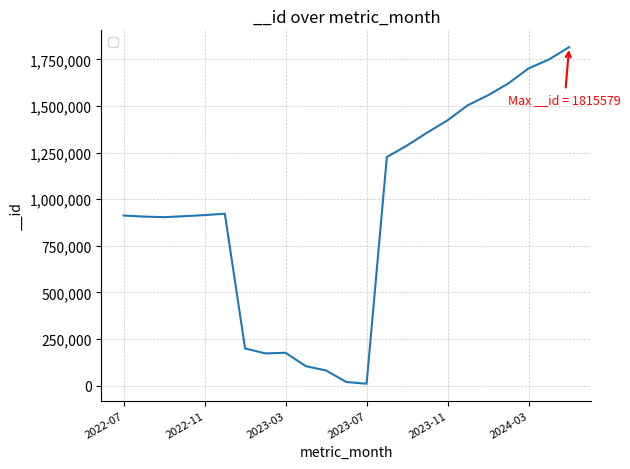

What is the difference between the maximum and minimum values?

1805811